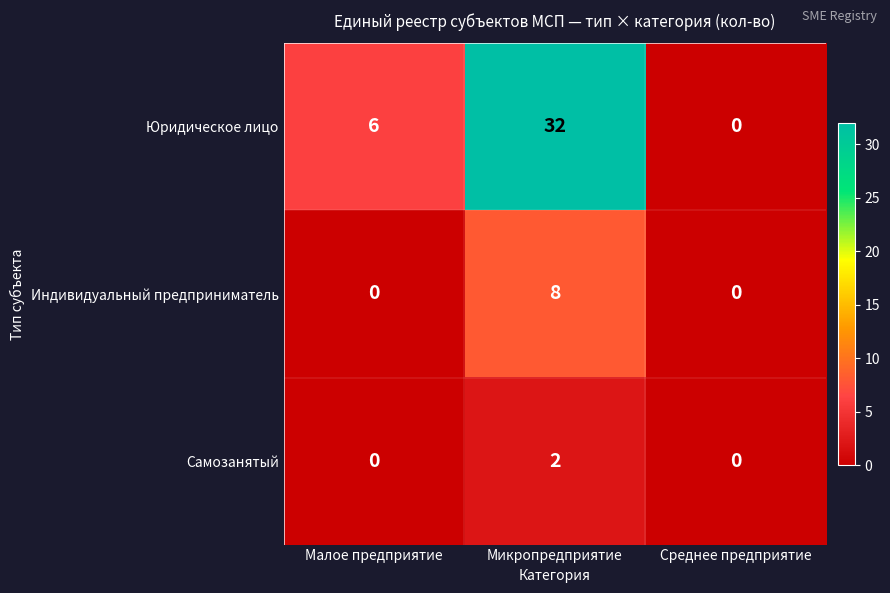

Rank the series by their average value, from lowest to highest.

Самозанятый, Индивидуальный предприниматель, Юридическое лицо